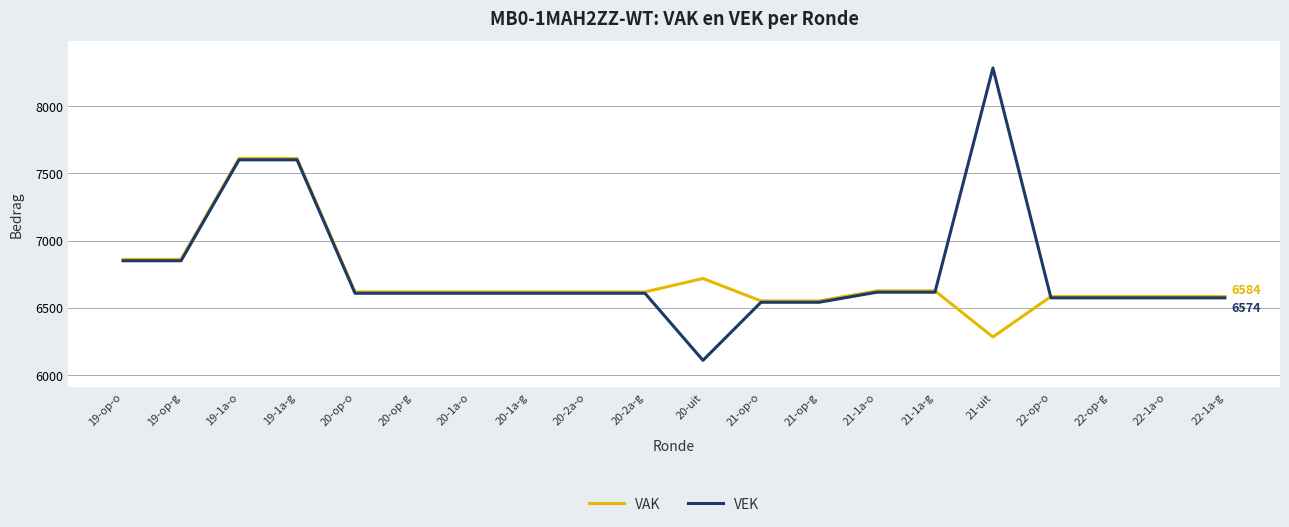

What is the smallest value displayed?

6109